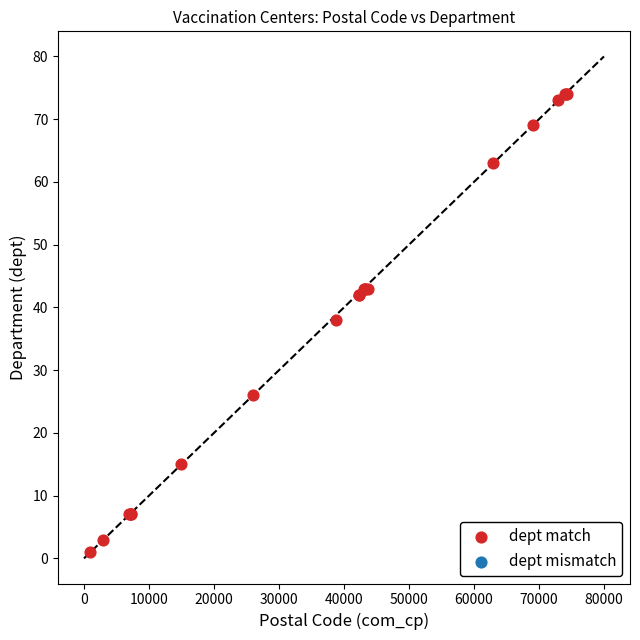

What Y value in the scatter plot is closest to 37?

38